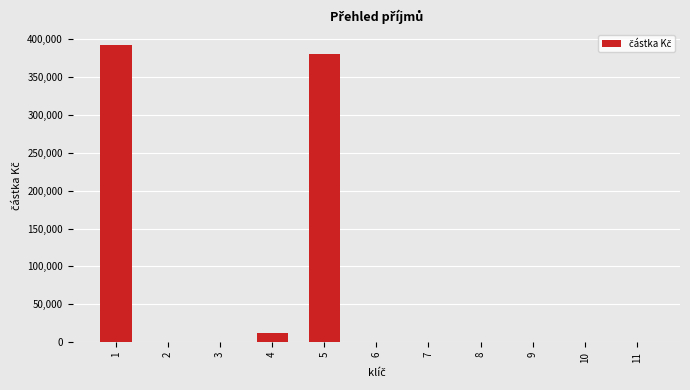

What is the difference between the values at 8 and 5?

380761.6